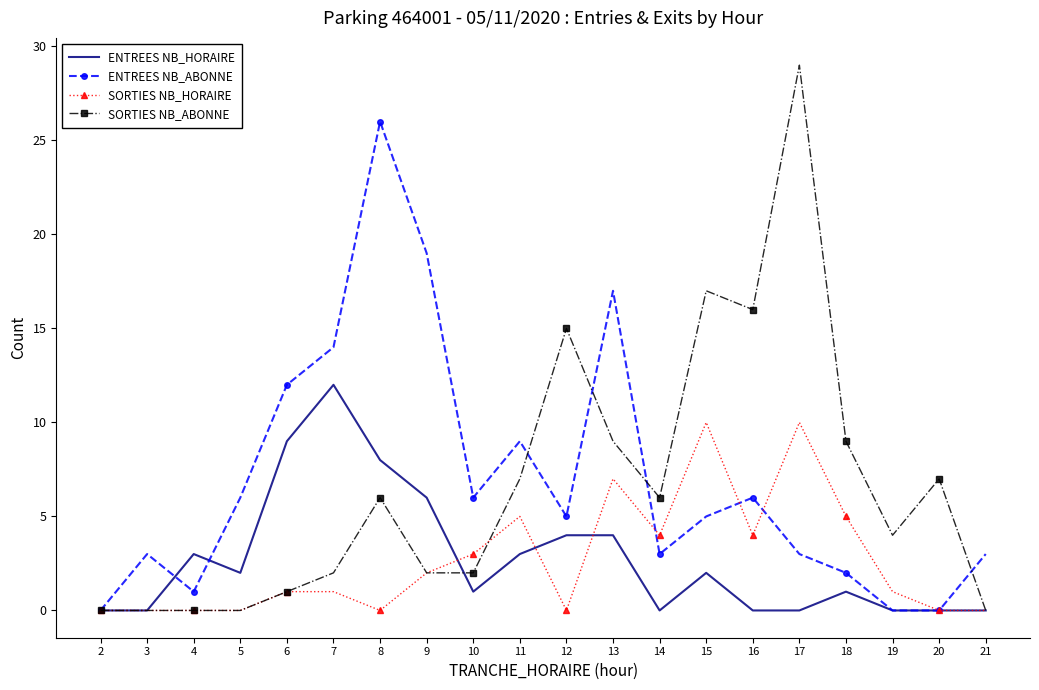

At which category is the sum across all series the highest?

17